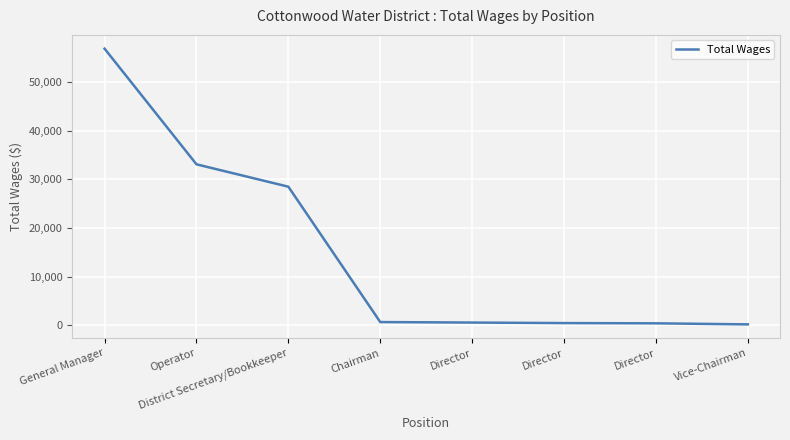

What is the label of the 5th point from the right?

Chairman